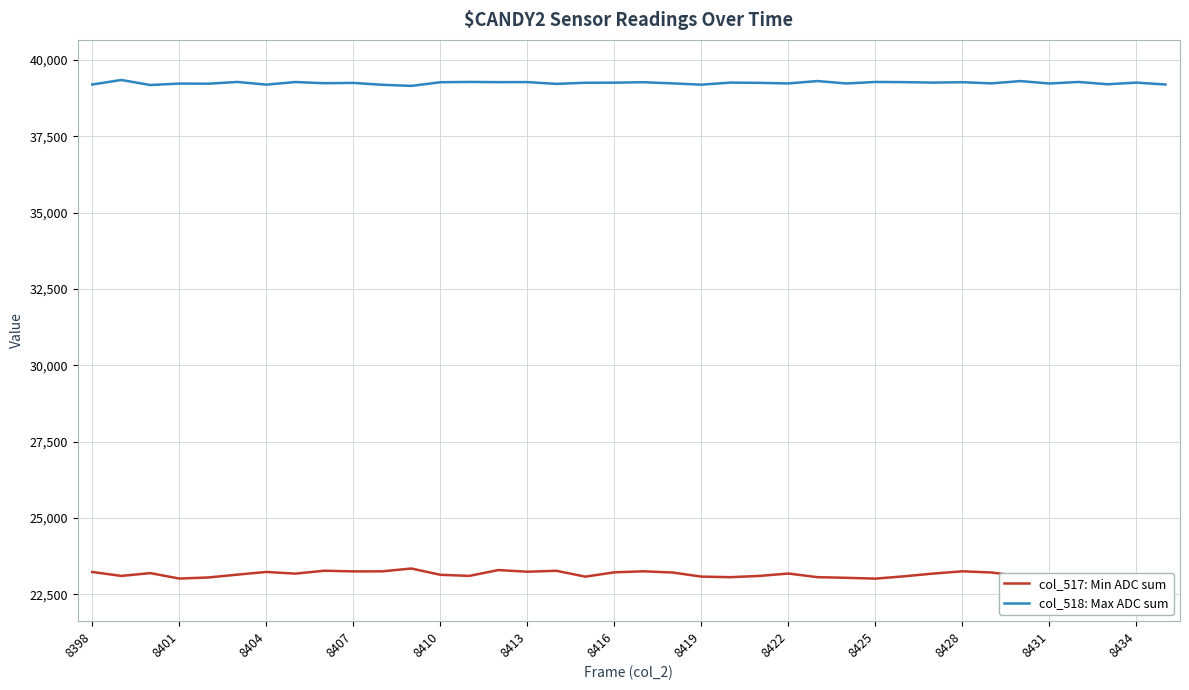

List the series in order of their overall mean, highest first.

col_518: Max ADC sum, col_517: Min ADC sum